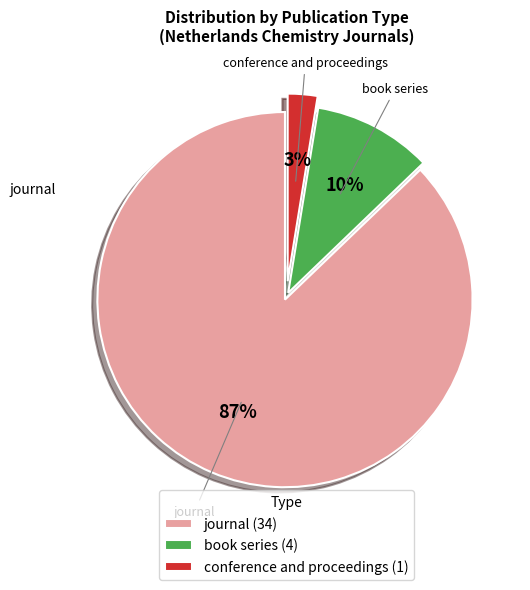

Which slice is the smallest?

conference and proceedings